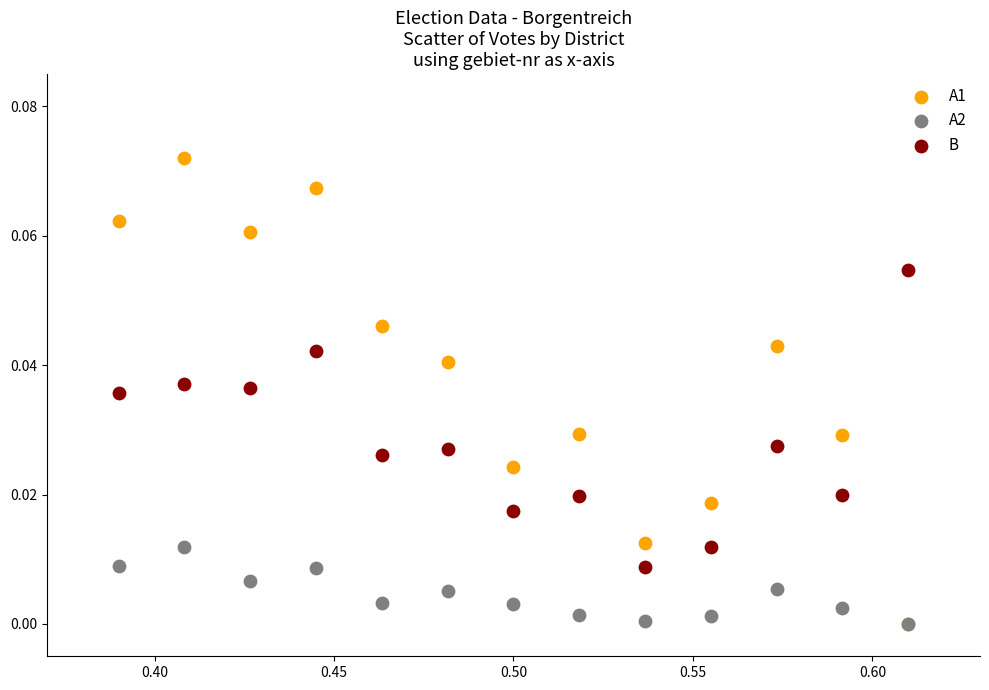

What are all the series names shown in the legend?

A1, A2, B